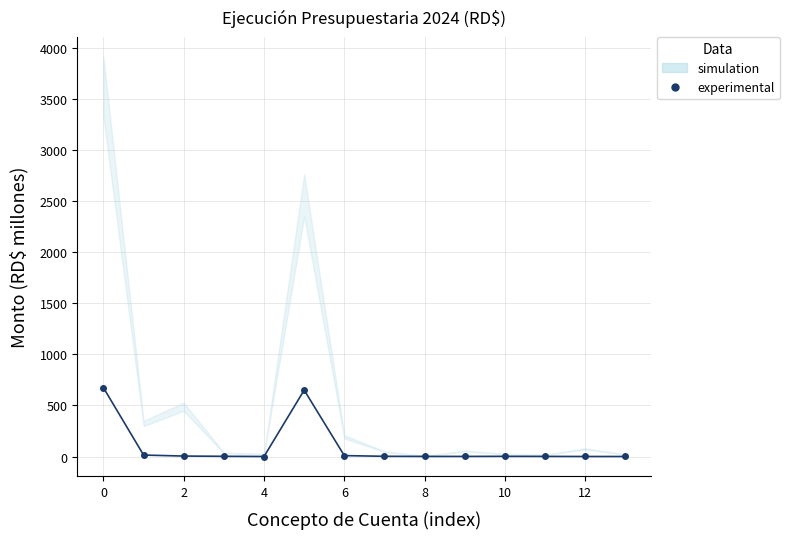

What is the difference between the second highest and minimum values?

650.3